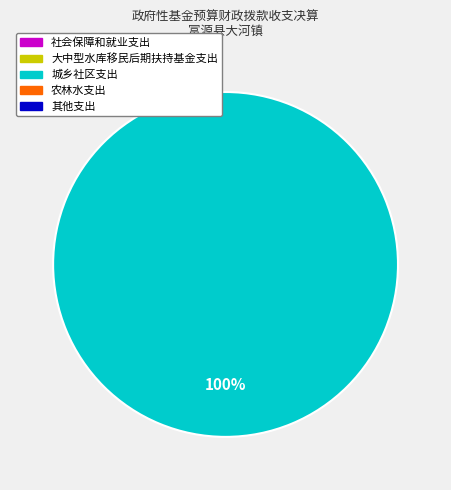

Is there any slice that represents more than half of the pie?

Yes